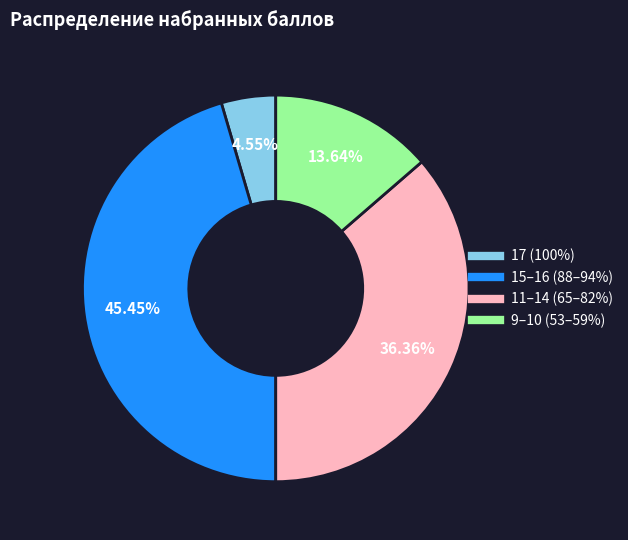

How many segments does this pie chart have?

4